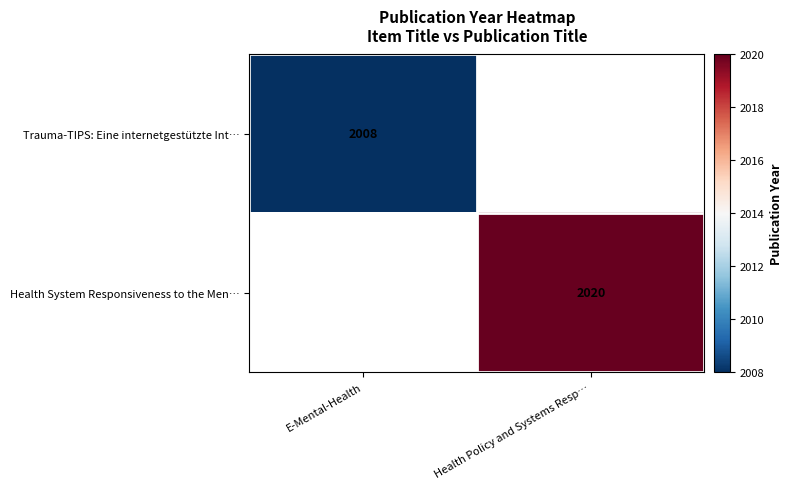

At which category does the chart reach its peak across all series?

Health Policy and Systems Resp…